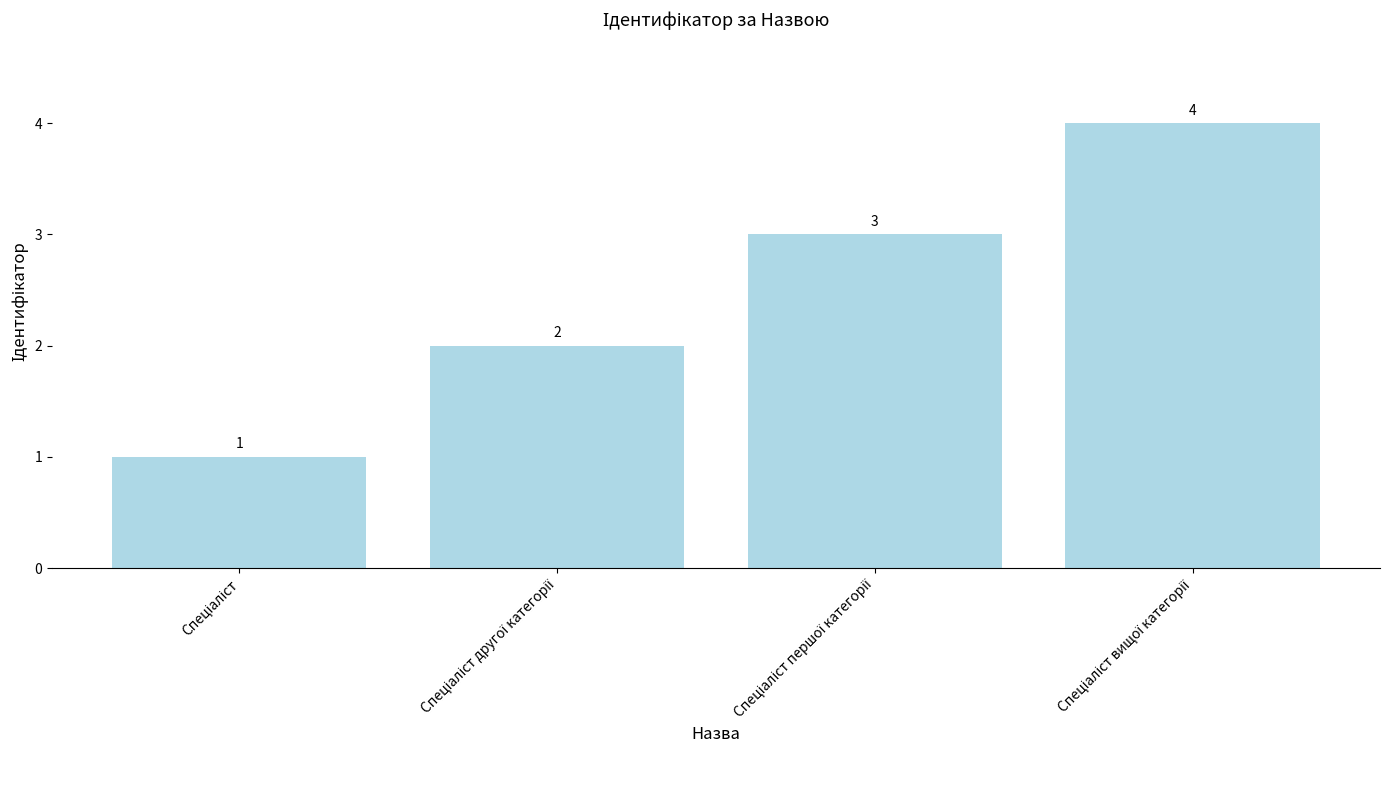

What is the value of the 1st bar from the left?

1